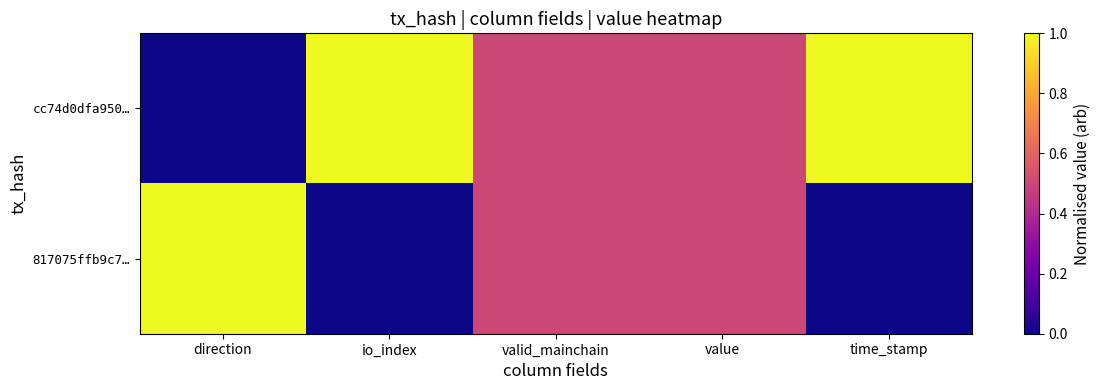

List the series in order of their overall mean, highest first.

cc74d0dfa950…, 817075ffb9c7…